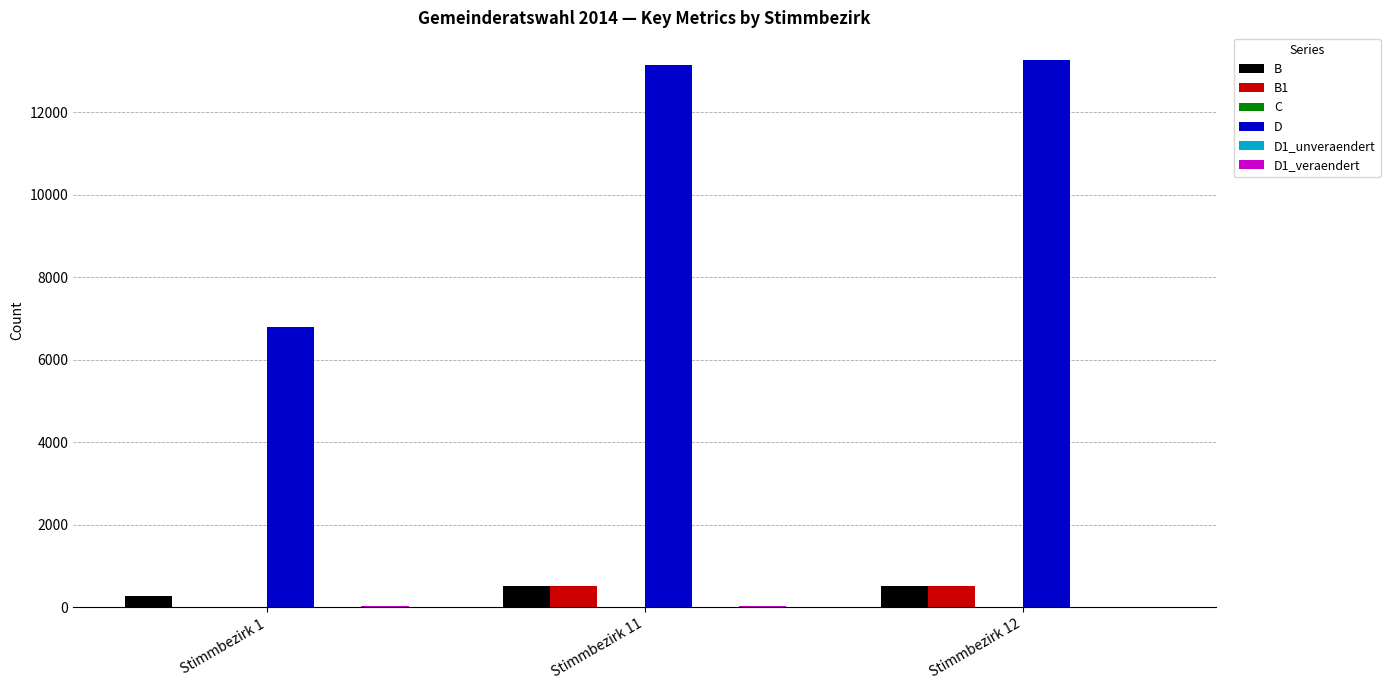

What is the greatest value displayed?

13275